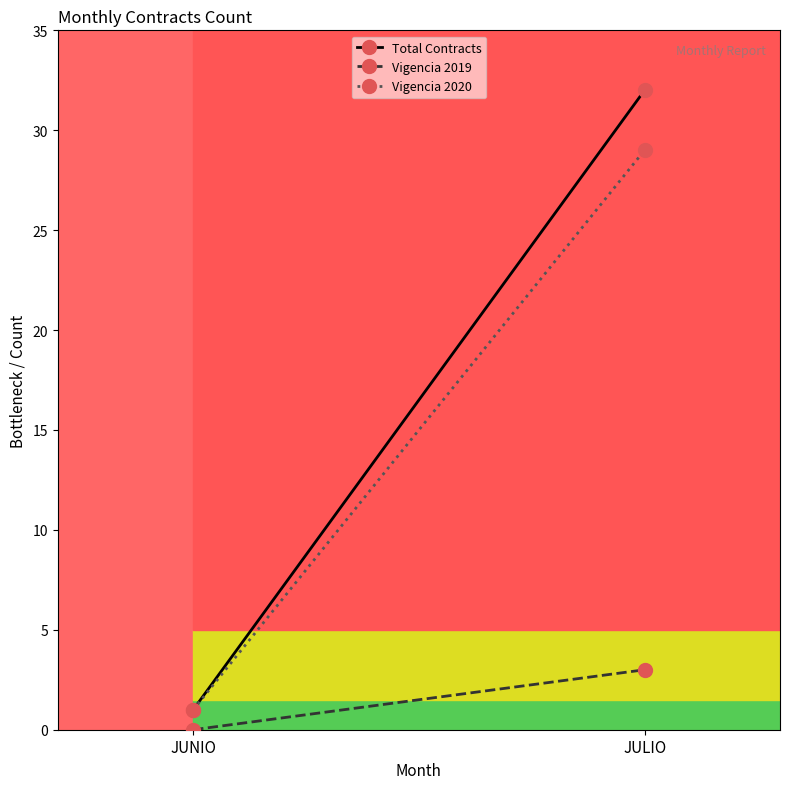

Rank the series at JUNIO from lowest to highest value.

Vigencia 2019, Total Contracts, Vigencia 2020